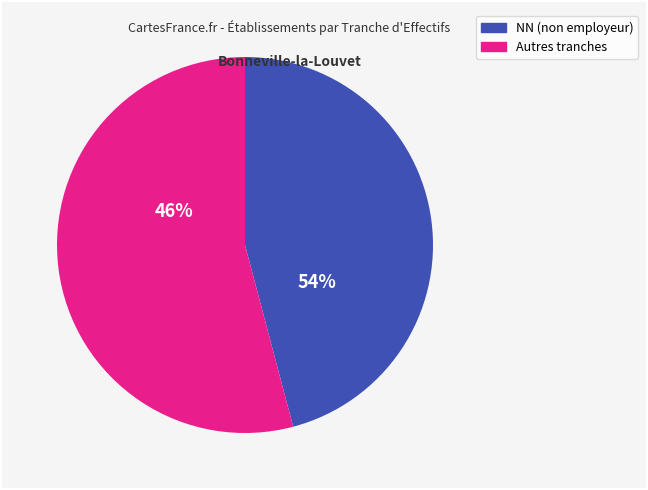

True or false: NN accounts for 36% of the total.

False